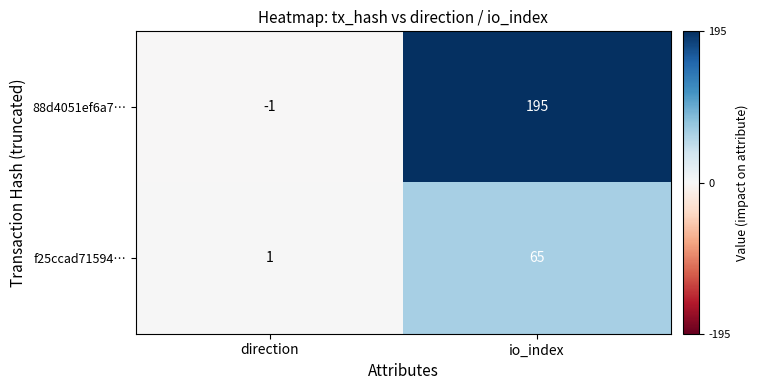

The f25ccad71594… series shows 104 at io_index. True or false?

False